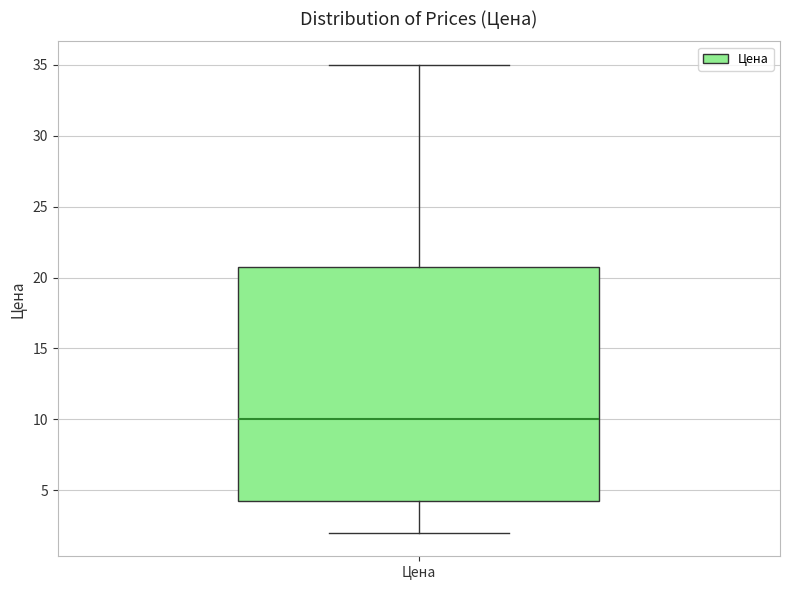

Transcribe this box plot: give where the median line is, the range the box spans, and where the two whiskers end, as read against the y-axis. The values are not printed on the chart, so give them approximately, as read against the axis.

median 10.0, box 4.5 to 21.0, whiskers 2.0 to 35.0